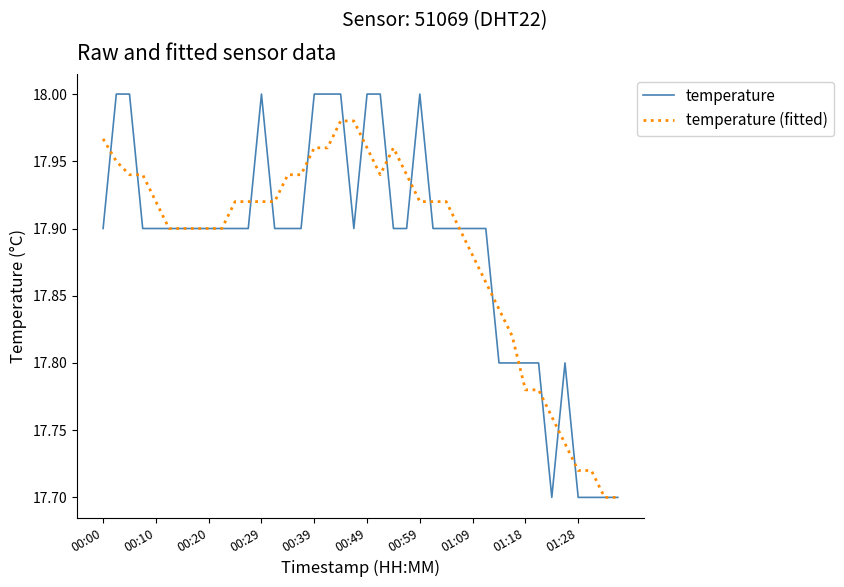

Rank the series by their maximum value, from highest to lowest.

temperature, temperature (fitted)